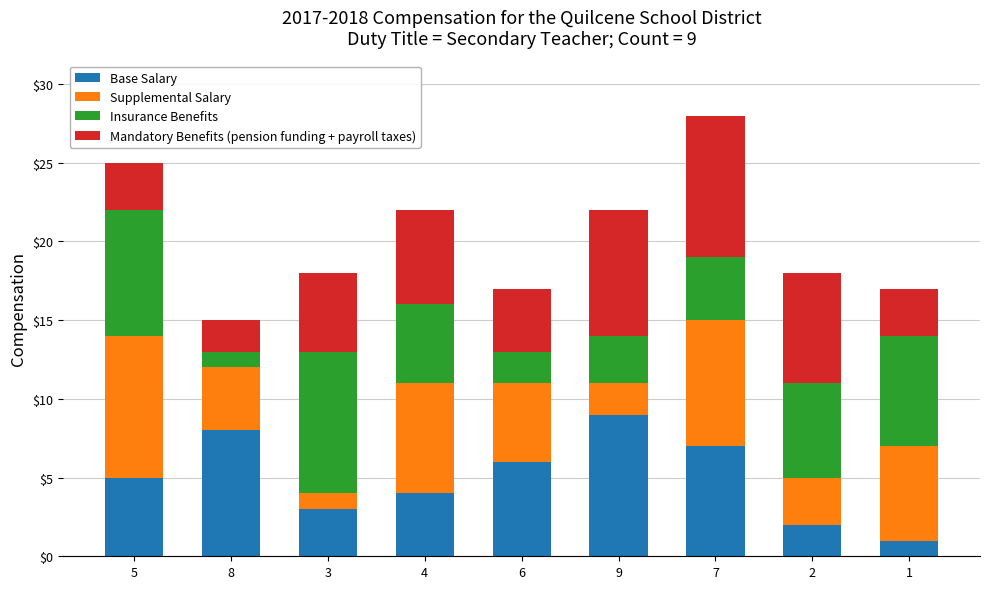

At which category is the sum across all series the highest?

7